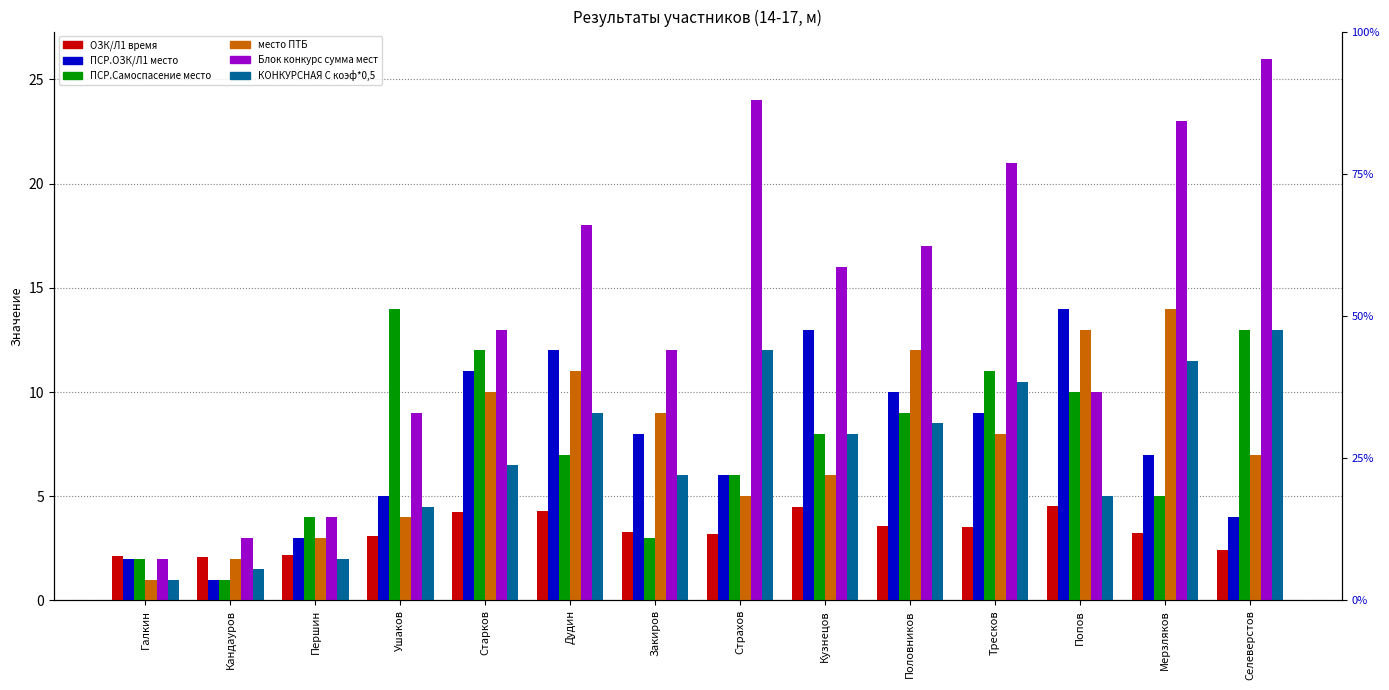

Reading left to right, transcribe all the data shown in this chart.

ОЗК/Л1 время: Галкин=2.1	Кандауров=2.1	Першин=2.2	Ушаков=3.1	Старков=4.2	Дудин=4.3	Закиров=3.3	Страхов=3.2	Кузнецов=4.5	Половников=3.6	Тресков=3.5	Попов=4.5	Мерзляков=3.2	Селеверстов=2.4
ПСР.ОЗК/Л1 место: Галкин=2.0	Кандауров=1.0	Першин=3.0	Ушаков=5.0	Старков=11.0	Дудин=12.0	Закиров=8.0	Страхов=6.0	Кузнецов=13.0	Половников=10.0	Тресков=9.0	Попов=14.0	Мерзляков=7.0	Селеверстов=4.0
ПСР.Самоспасение место: Галкин=2.0	Кандауров=1.0	Першин=4.0	Ушаков=14.0	Старков=12.0	Дудин=7.0	Закиров=3.0	Страхов=6.0	Кузнецов=8.0	Половников=9.0	Тресков=11.0	Попов=10.0	Мерзляков=5.0	Селеверстов=13.0
место ПТБ: Галкин=1.0	Кандауров=2.0	Першин=3.0	Ушаков=4.0	Старков=10.0	Дудин=11.0	Закиров=9.0	Страхов=5.0	Кузнецов=6.0	Половников=12.0	Тресков=8.0	Попов=13.0	Мерзляков=14.0	Селеверстов=7.0
Блок конкурс сумма мест: Галкин=2.0	Кандауров=3.0	Першин=4.0	Ушаков=9.0	Старков=13.0	Дудин=18.0	Закиров=12.0	Страхов=24.0	Кузнецов=16.0	Половников=17.0	Тресков=21.0	Попов=10.0	Мерзляков=23.0	Селеверстов=26.0
КОНКУРСНАЯ С коэф*0,5: Галкин=1.0	Кандауров=1.5	Першин=2.0	Ушаков=4.5	Старков=6.5	Дудин=9.0	Закиров=6.0	Страхов=12.0	Кузнецов=8.0	Половников=8.5	Тресков=10.5	Попов=5.0	Мерзляков=11.5	Селеверстов=13.0